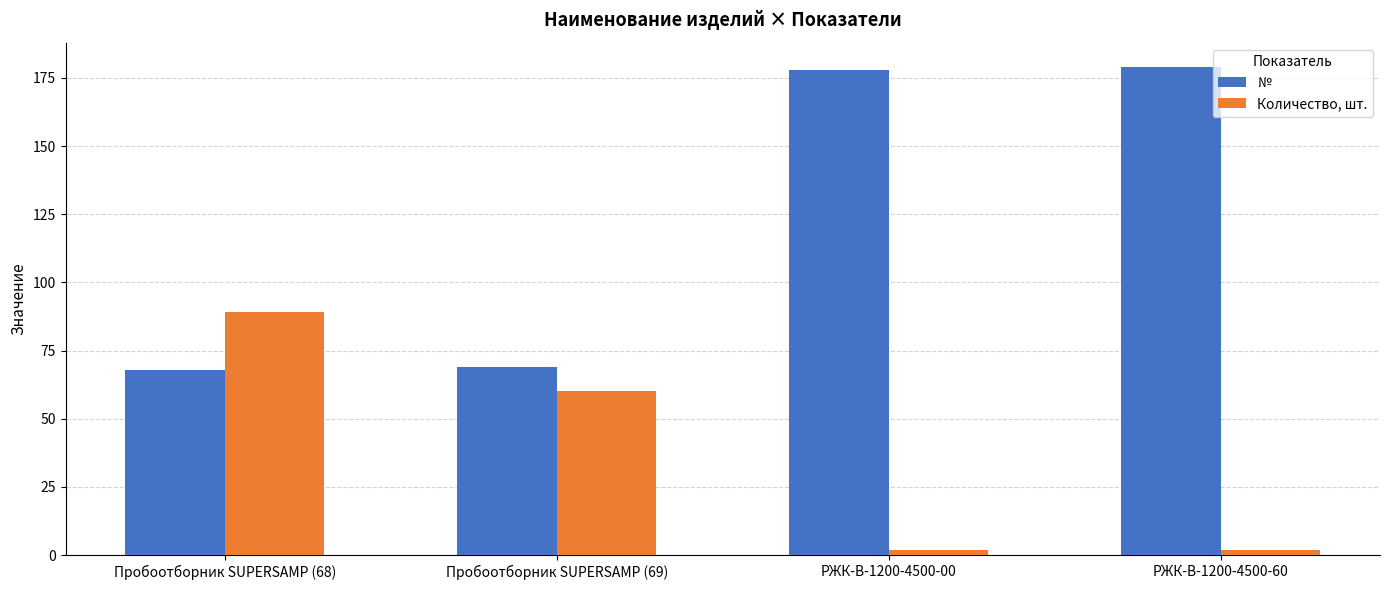

Which series has the widest spread of values?

№